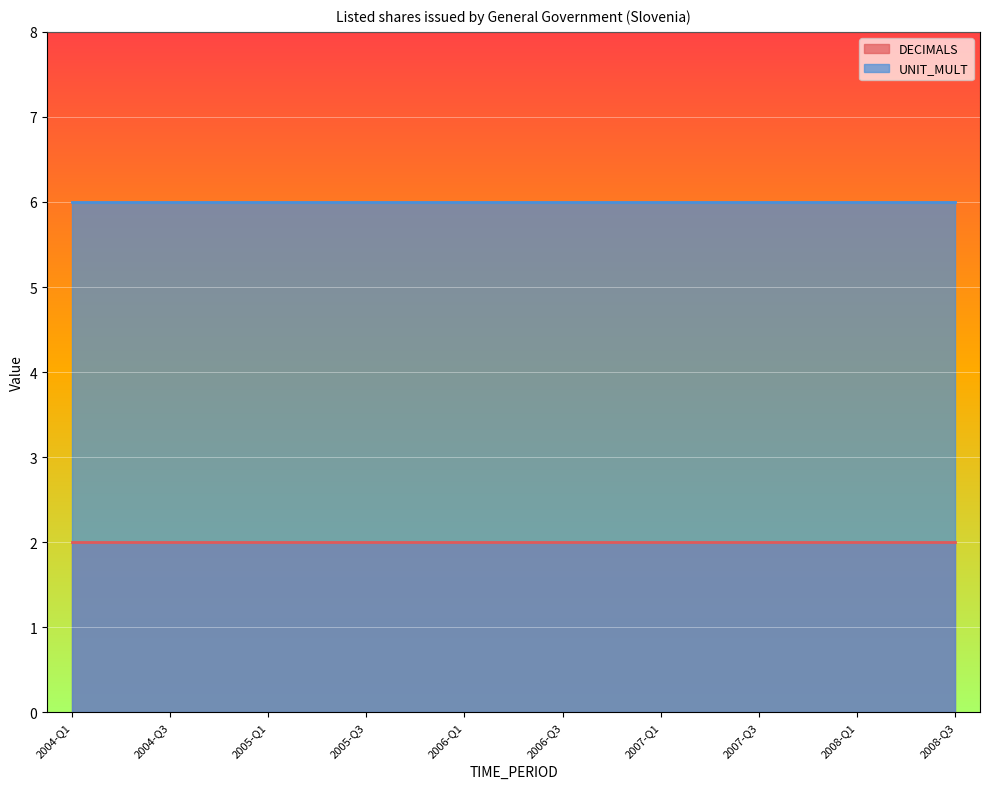

Is the value of UNIT_MULT at 2007-Q2 greater than the value of DECIMALS at 2004-Q3?

Yes